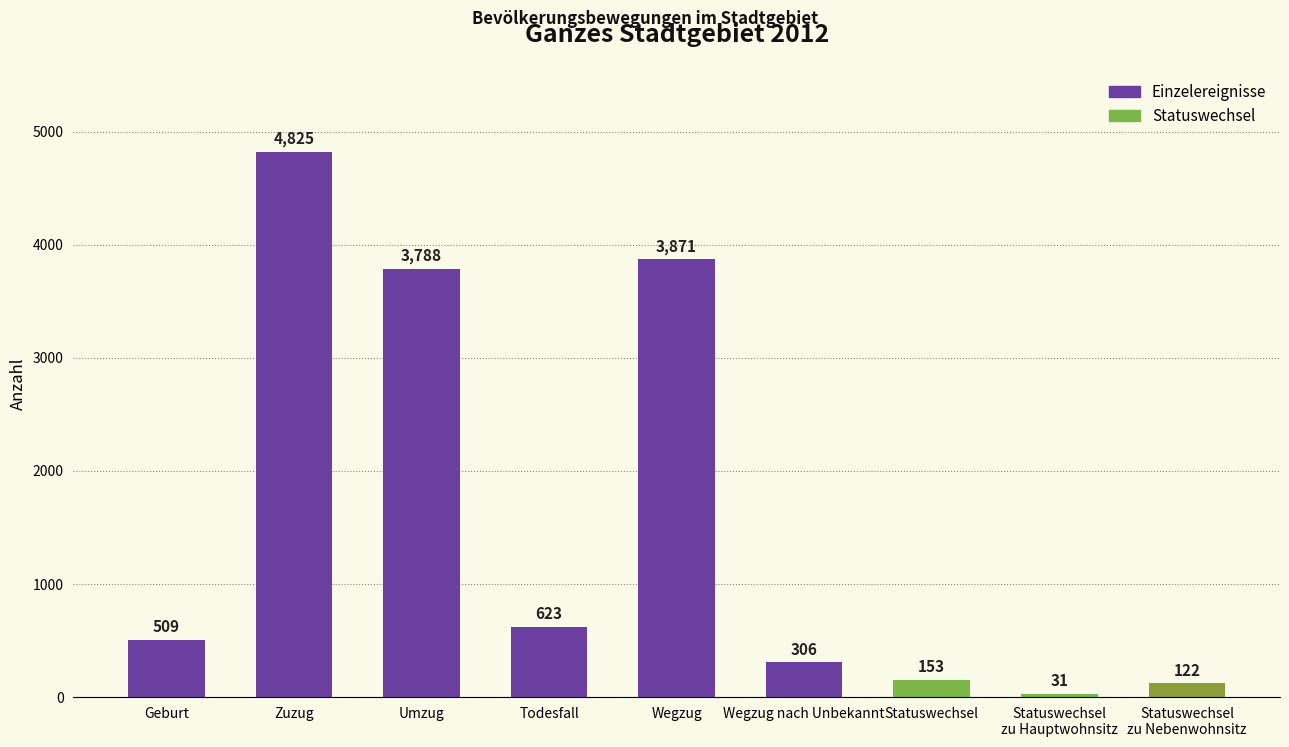

Is it true that the value at Umzug is 3788?

True